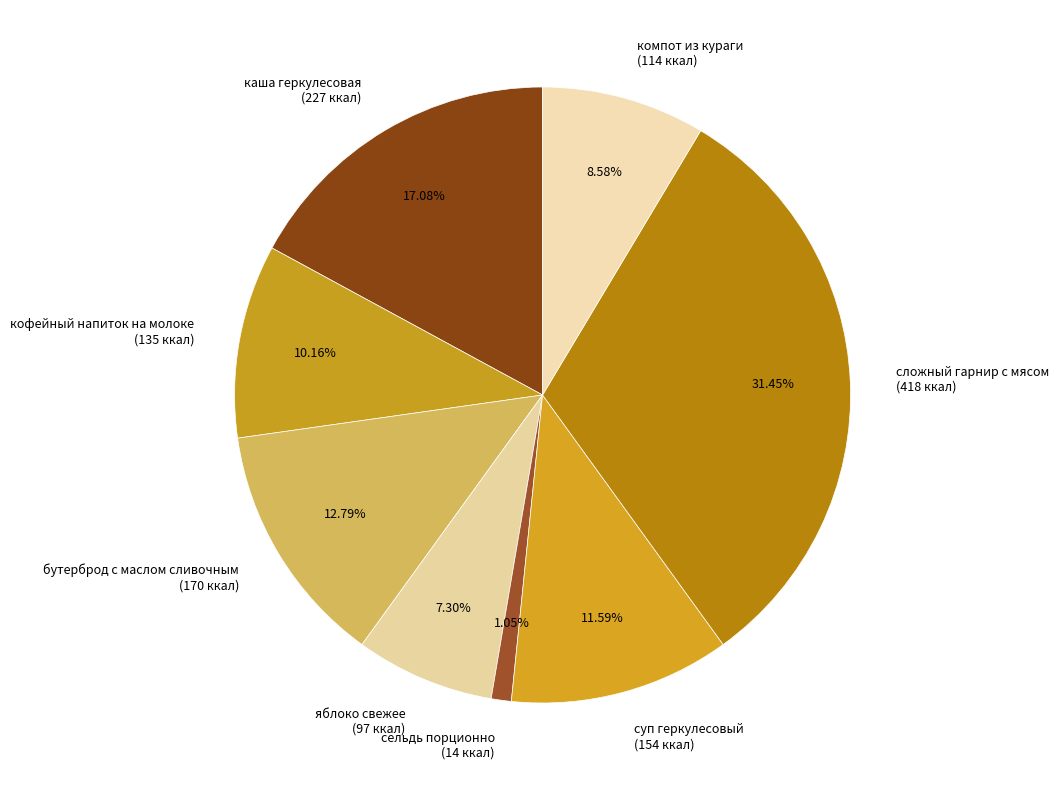

Is it true that суп геркулесовый is 1% of the pie?

False